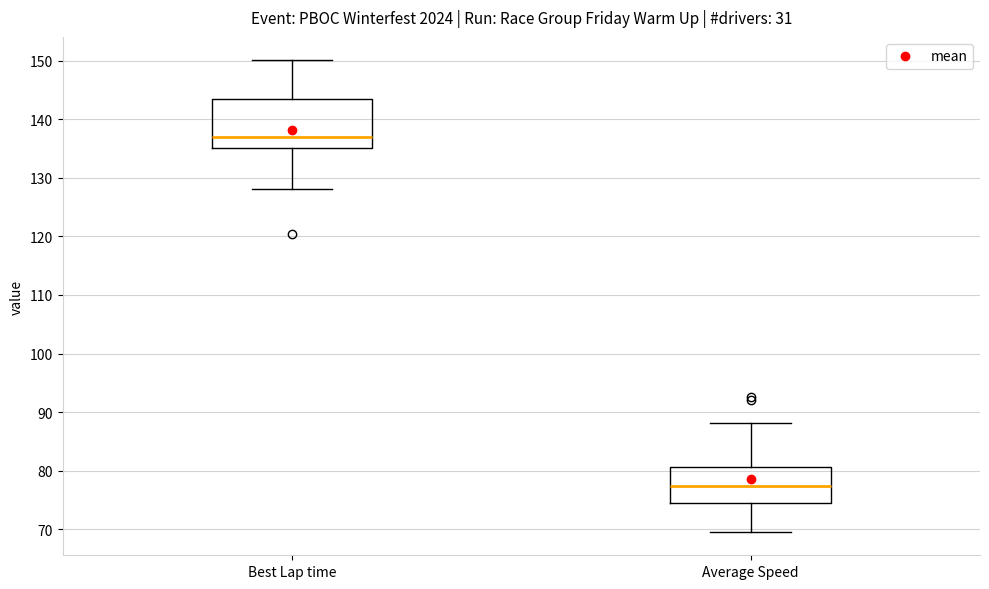

Which box is the tallest, from its lower edge to its upper edge?

Best Lap time